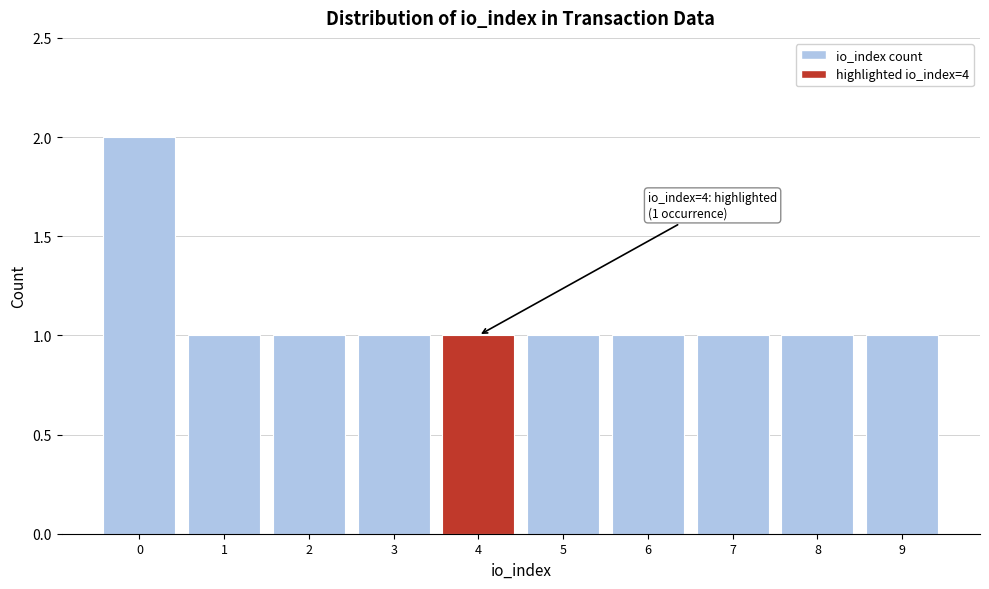

Reading left to right, transcribe all the data shown in this chart.

2	1	1	1	1	1	1	1	1	1